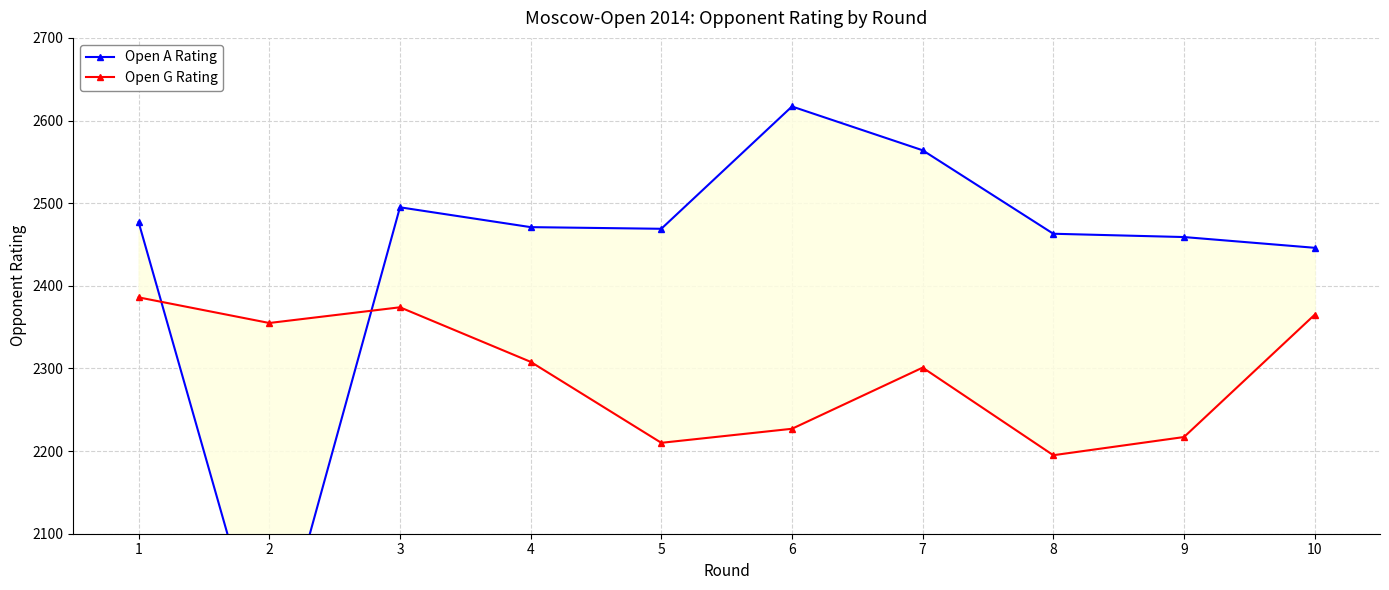

Is the value of Open G Rating at 6 greater than the value of Open A Rating at 4?

No